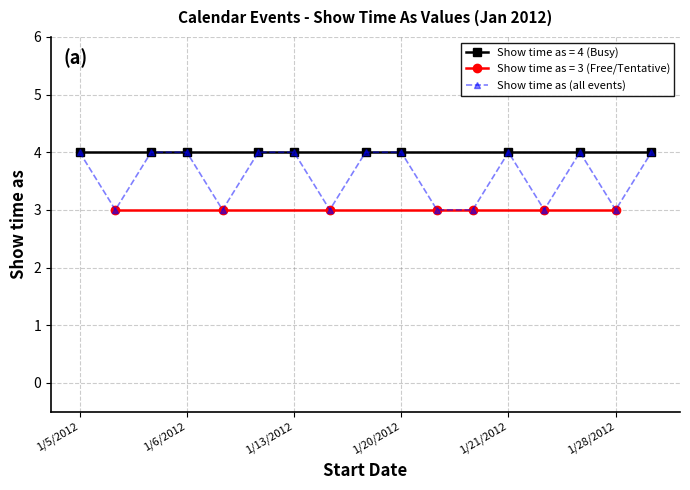

What is the highest value of the Show time as (all events) series?

4